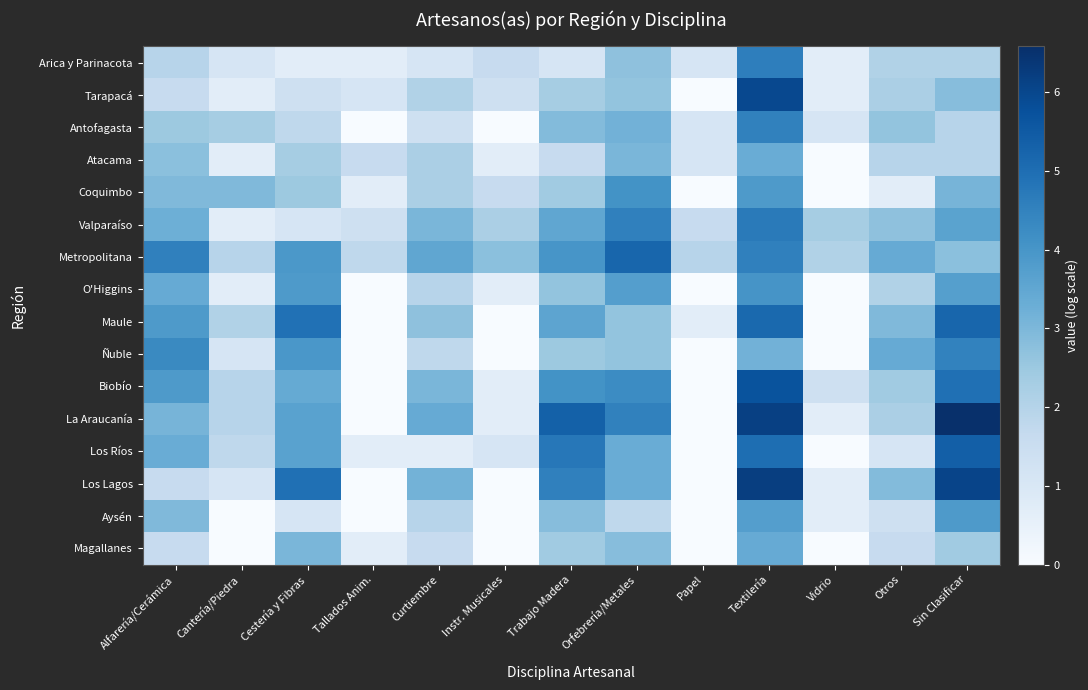

At which category does the chart reach its peak across all series?

Sin Clasificar